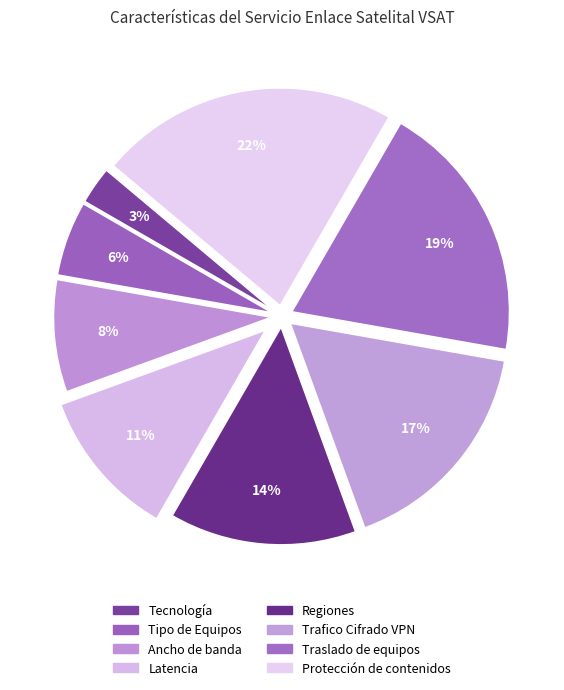

How many segments does this pie chart have?

8